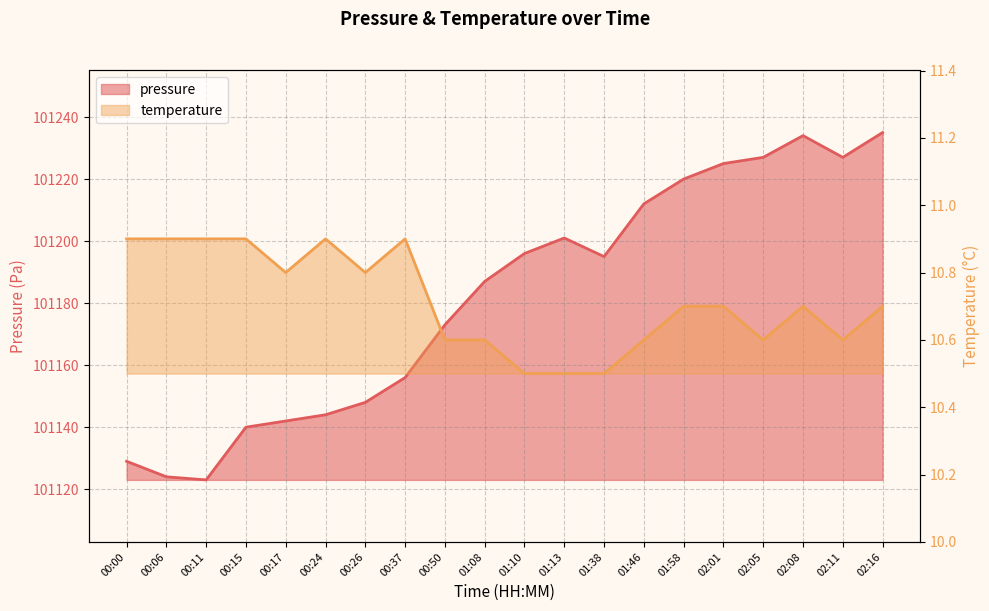

Where is the first local maximum for pressure?

01:13